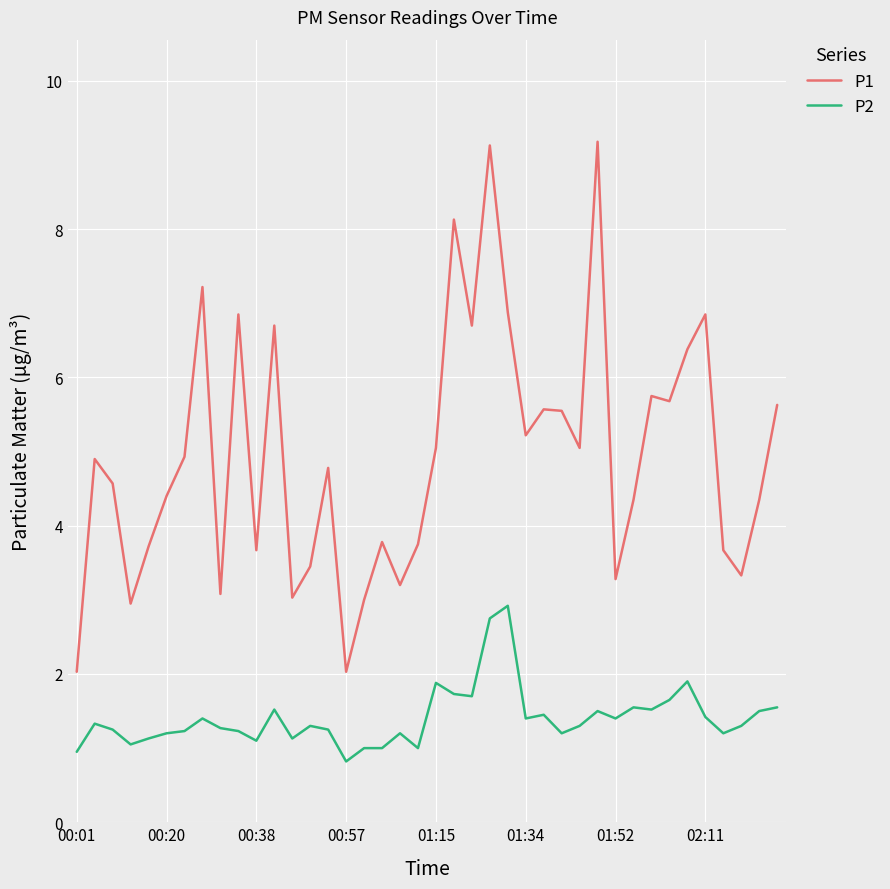

True or false: P2 and P1 cross at least once.

False